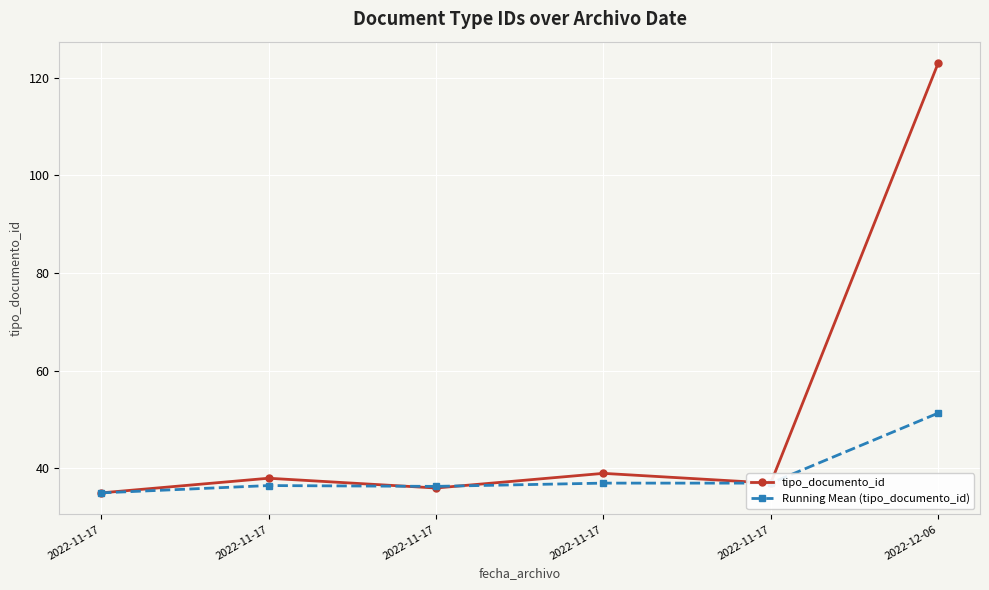

Which category has the highest value in the Running Mean (tipo_documento_id) series?

2022-12-06